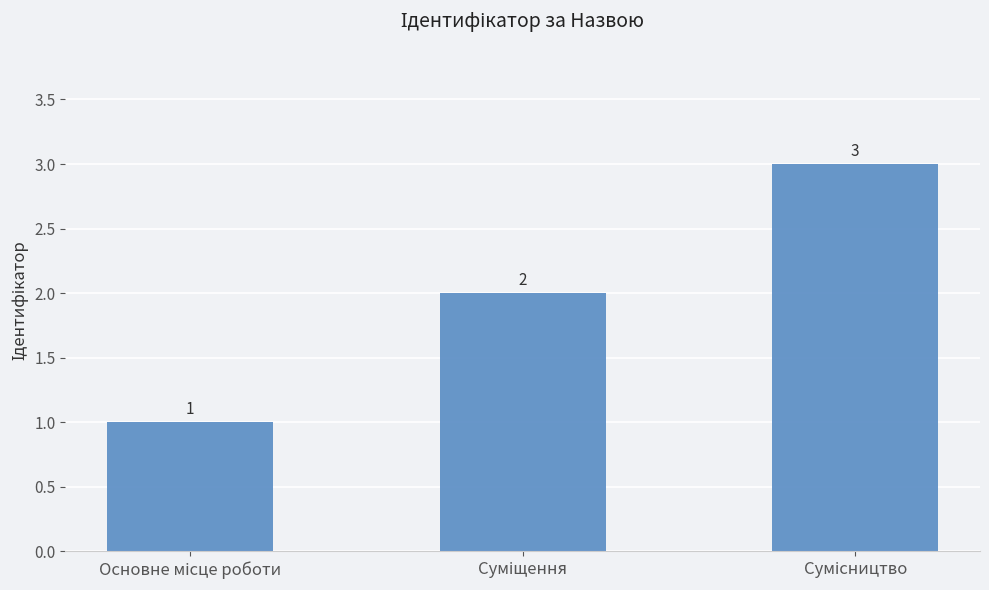

How many values are between 1 and 3?

3